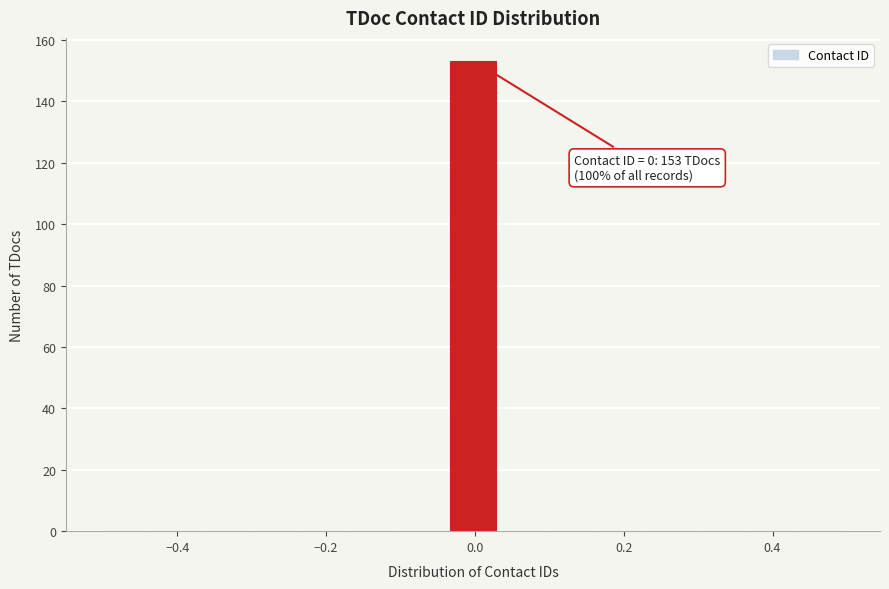

Read against the x-axis, roughly where is the centre of the tallest bar?

0.00